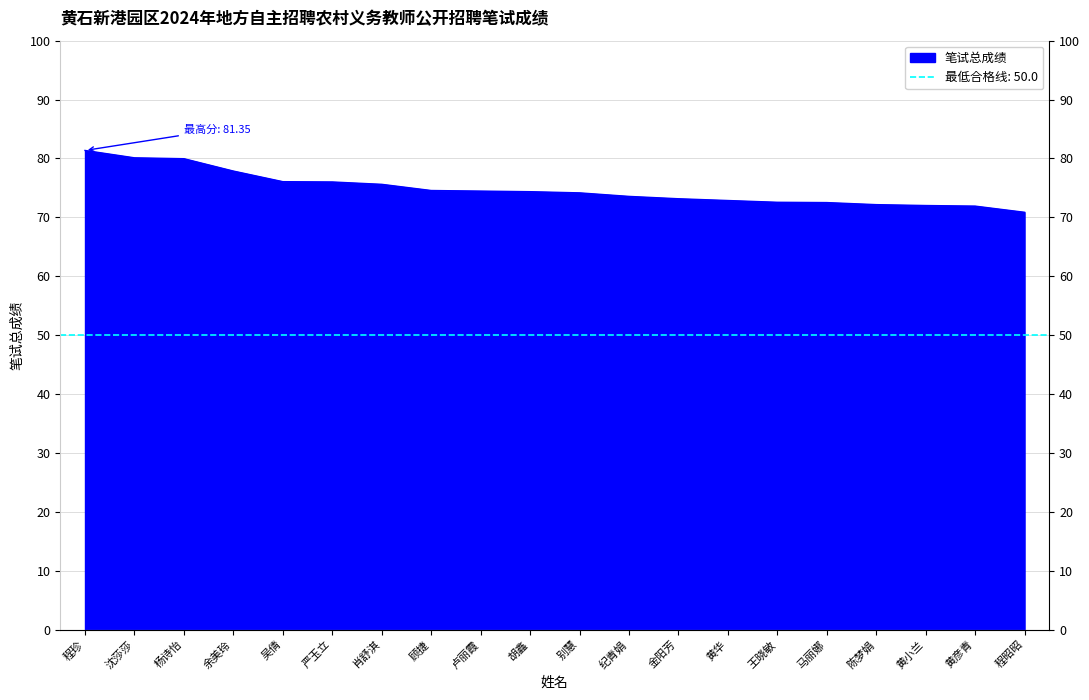

What is the change in value from 王晓敏 to 程昭昭?

-1.7